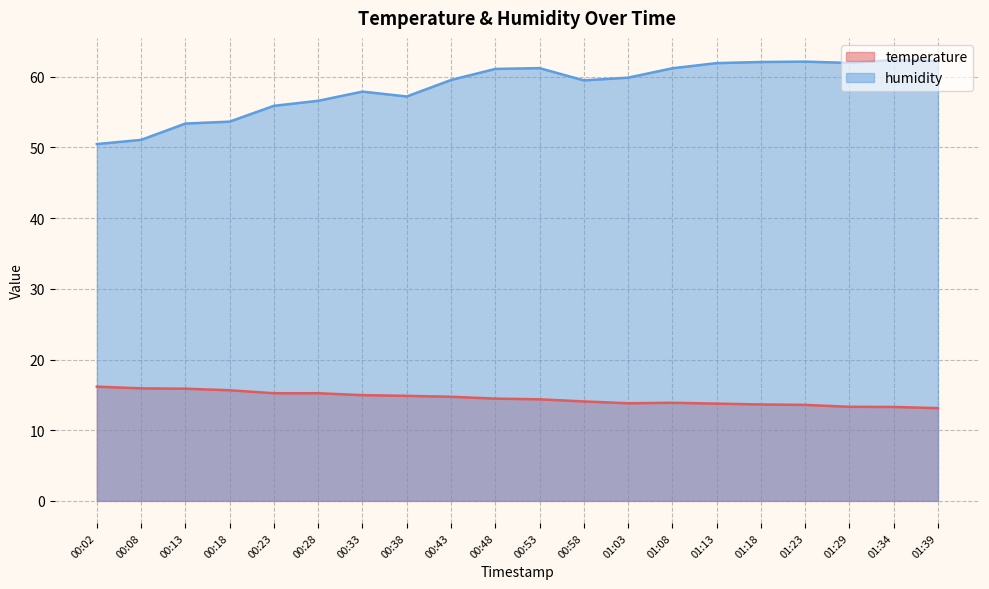

Reading right to left, extract all data points from this chart.

temperature: 01:39=13.1	01:34=13.3	01:29=13.3	01:23=13.6	01:18=13.6	01:13=13.8	01:08=13.9	01:03=13.8	00:58=14.1	00:53=14.4	00:48=14.5	00:43=14.7	00:38=14.9	00:33=15.0	00:28=15.2	00:23=15.2	00:18=15.7	00:13=15.9	00:08=15.9	00:02=16.2
humidity: 01:39=62.2	01:34=62.4	01:29=62.0	01:23=62.1	01:18=62.1	01:13=61.9	01:08=61.2	01:03=59.9	00:58=59.5	00:53=61.2	00:48=61.1	00:43=59.5	00:38=57.2	00:33=57.9	00:28=56.6	00:23=55.9	00:18=53.6	00:13=53.4	00:08=51.1	00:02=50.5